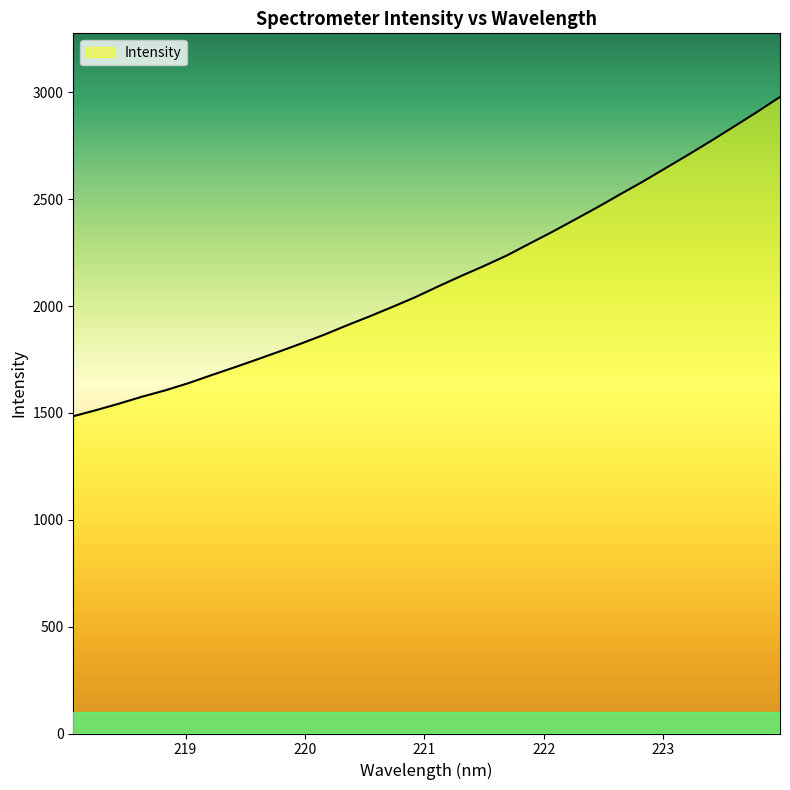

How many lines are shown in the chart?

1